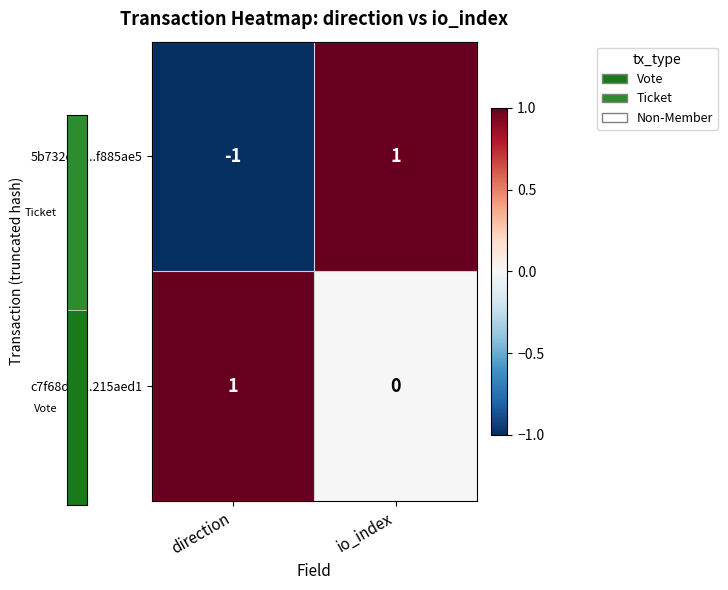

Is it true that c7f68dc7...215aed1 equals 0 at io_index?

True